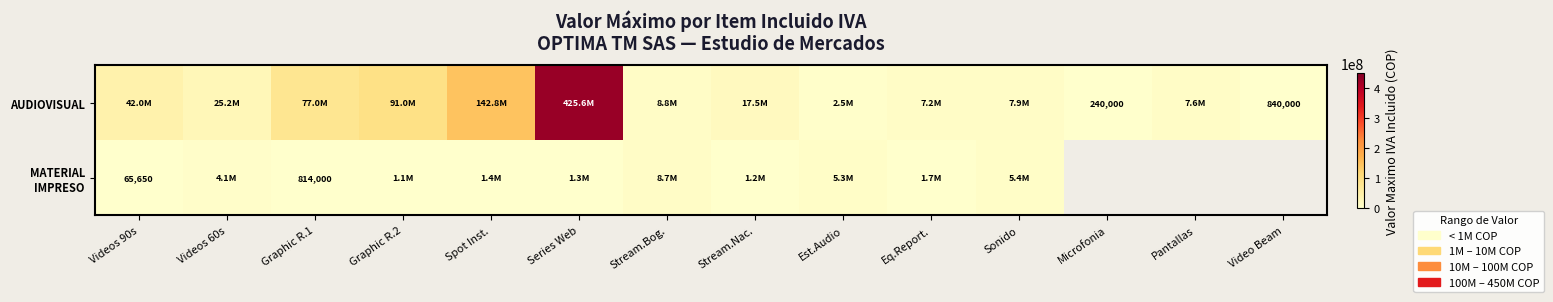

At which category is the sum across all series the highest?

Series Web